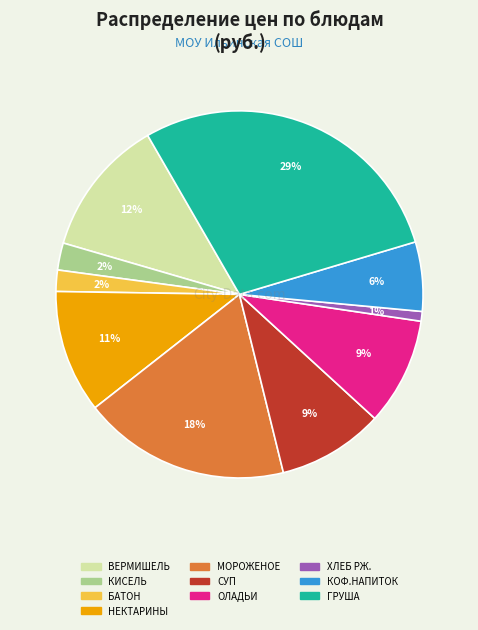

To the nearest percent, what is the difference between the largest and smallest slice percentages?

28%